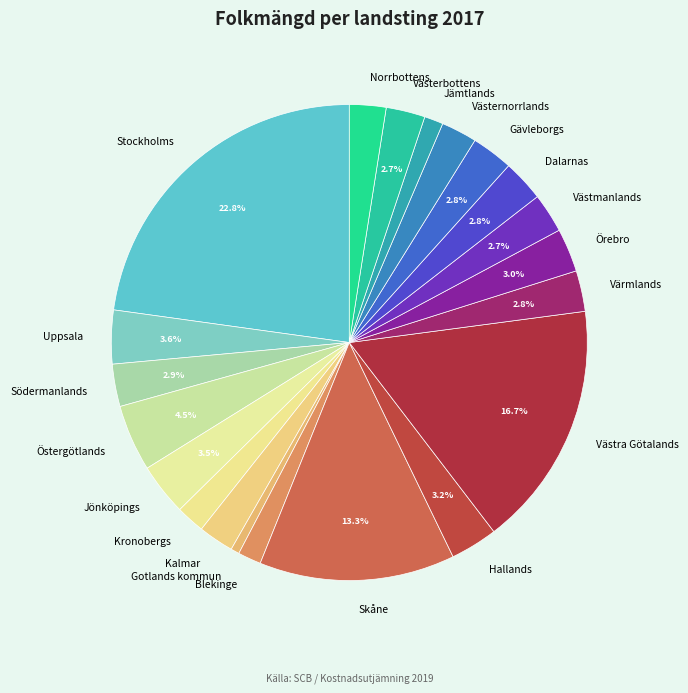

Count the number of slices in the pie.

21